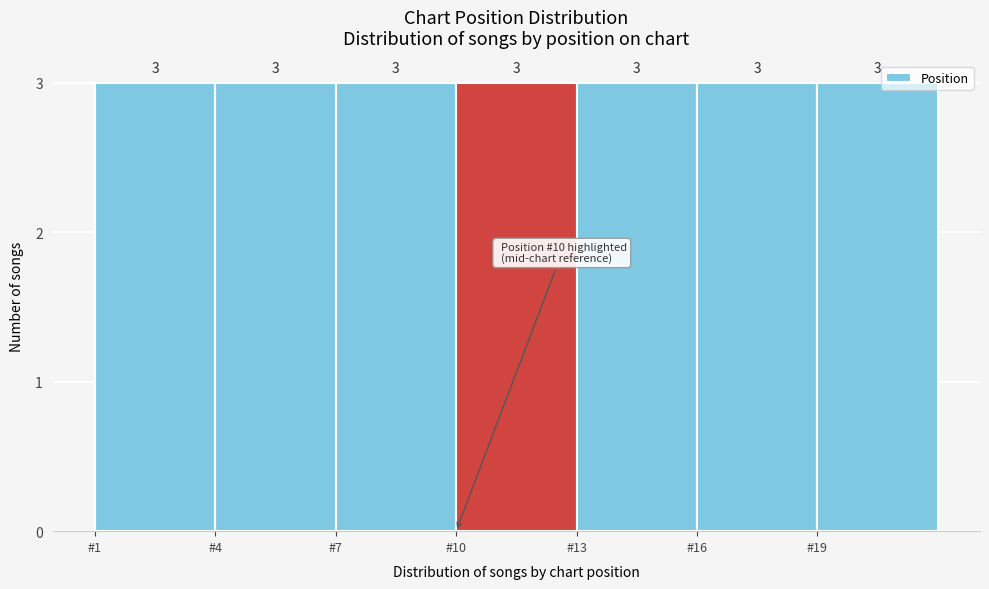

Reading left to right, transcribe this chart: for each bar, give the range it covers on the x-axis and its height.

1 to 4: 3
4 to 7: 3
7 to 10: 3
10 to 13: 3
13 to 16: 3
16 to 19: 3
19 to 22: 3